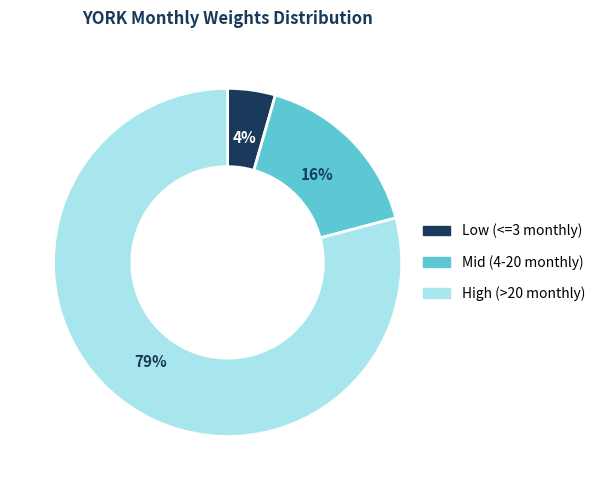

Is there any slice that represents more than half of the pie?

Yes